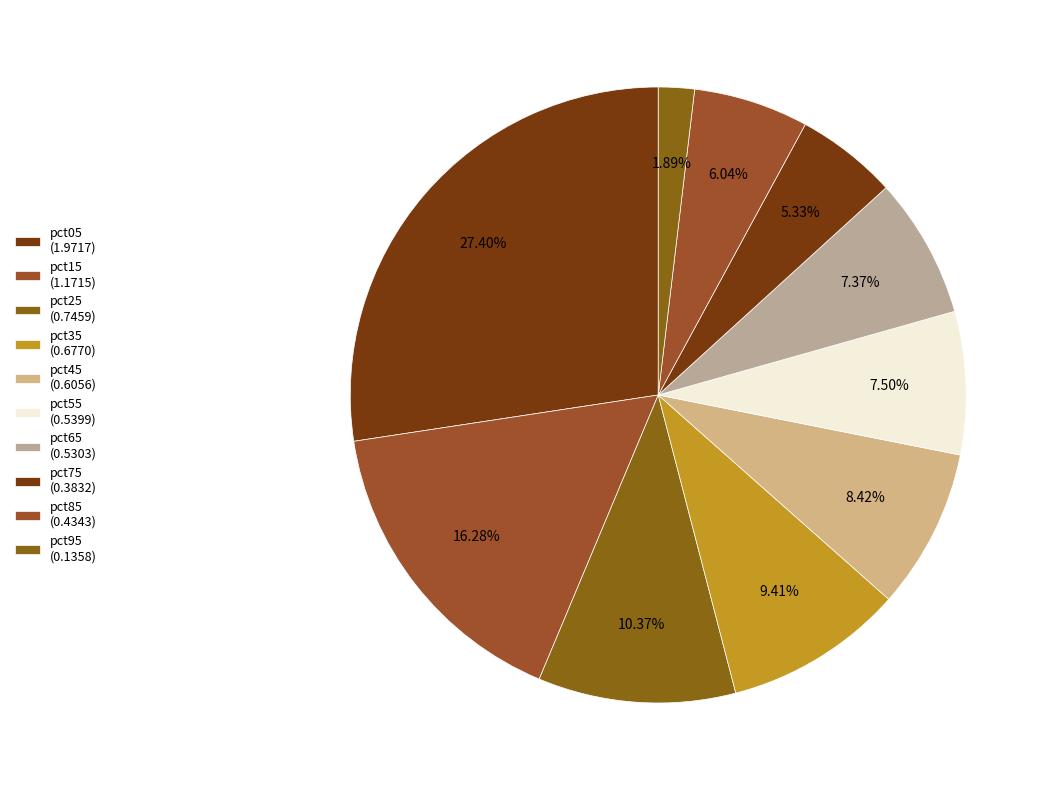

Rank the categories by value from highest to lowest.

pct05, pct15, pct25, pct35, pct45, pct55, pct65, pct85, pct75, pct95